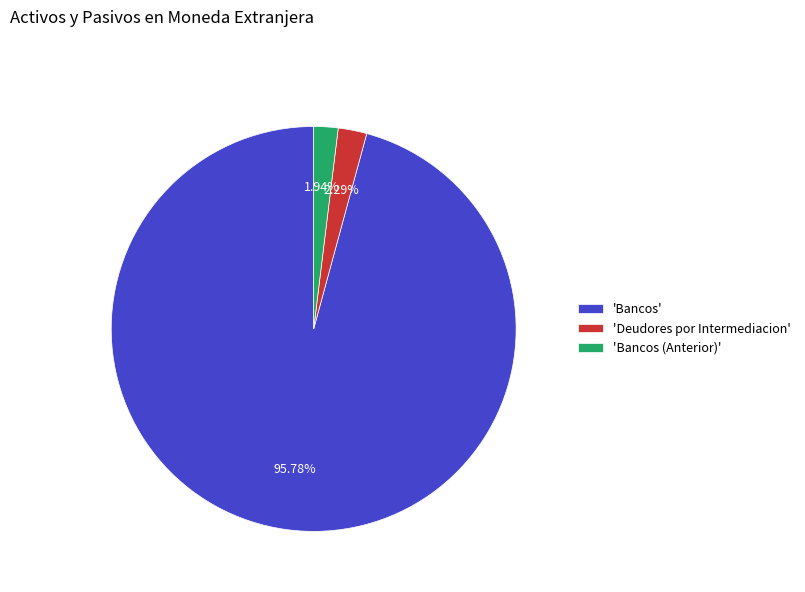

Which has a higher value, 'Bancos' or 'Bancos (Anterior)'?

'Bancos'